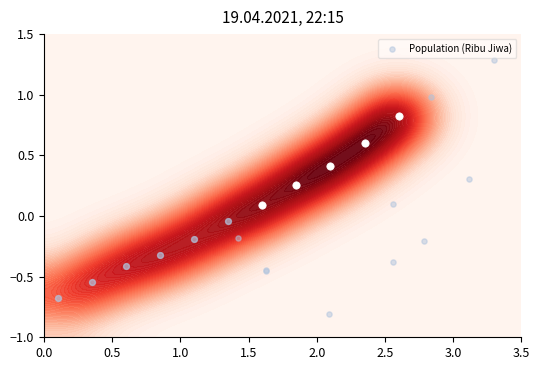

How many series are shown in this chart?

1